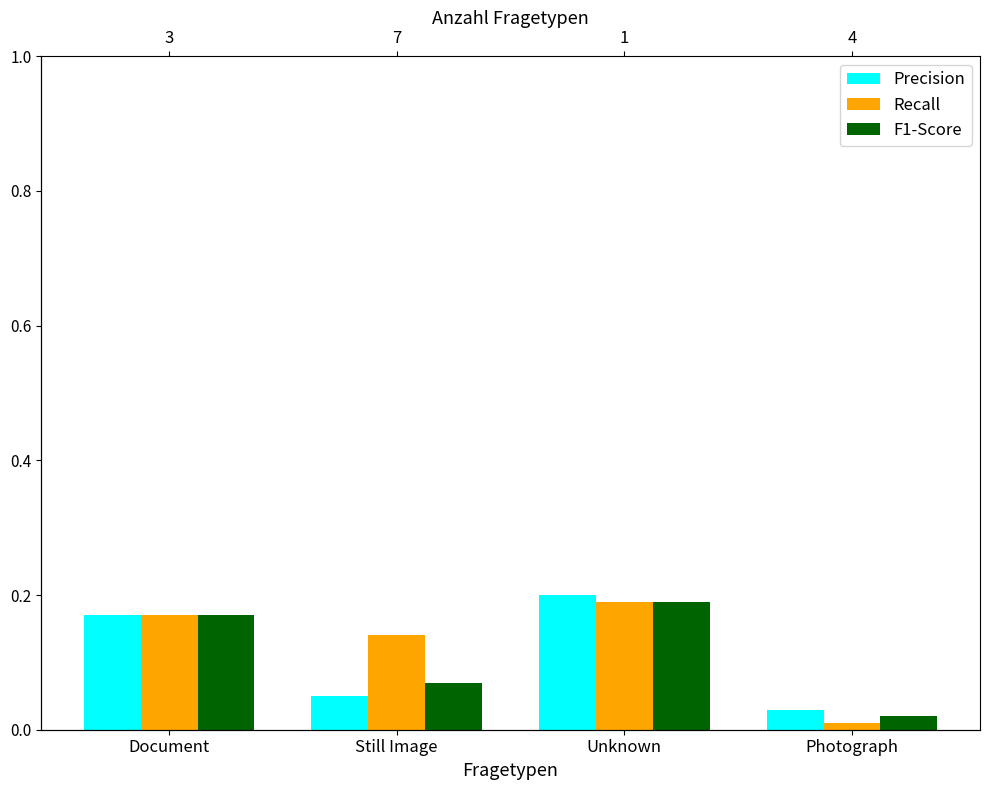

Reading left to right, list all the values displayed in this chart.

Precision: 0.2	0.1	0.2	0.0
Recall: 0.2	0.1	0.2	0.0
F1-Score: 0.2	0.1	0.2	0.0